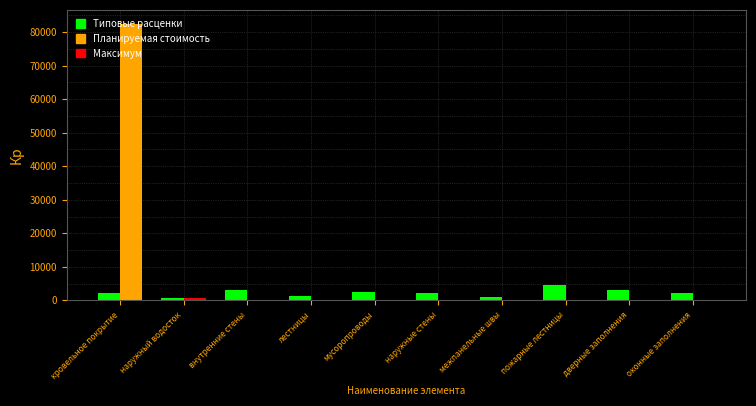

How many values in the Типовые расценки series exceed 2330?

5